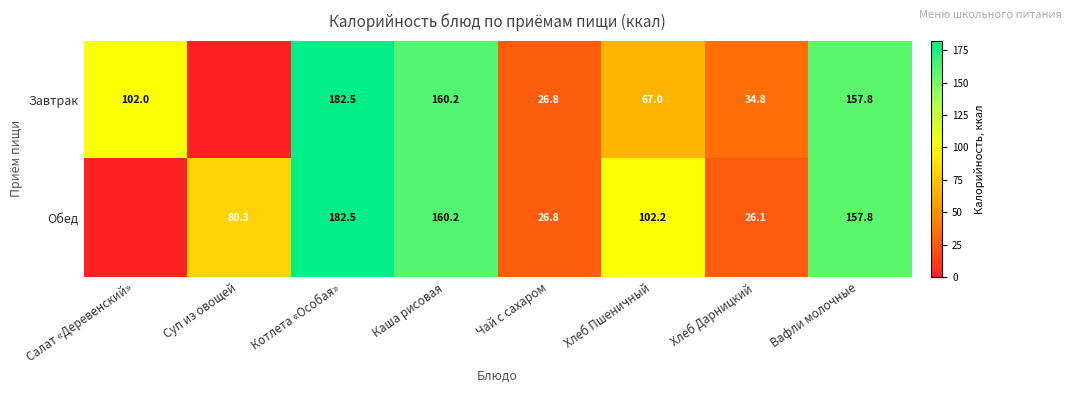

What is the difference between the highest and lowest values at Хлеб Дарницкий?

8.7